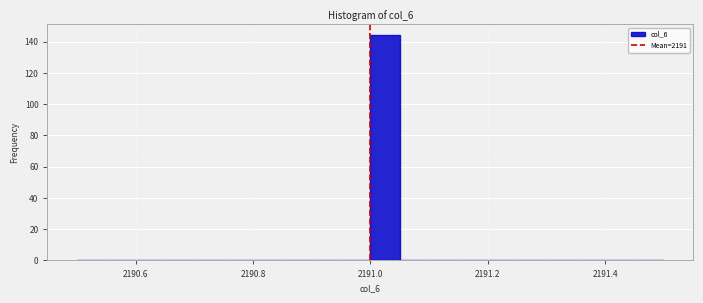

Around what value on the x-axis is the tallest bar? Give the approximate position of its centre, as read against the axis.

2191.02